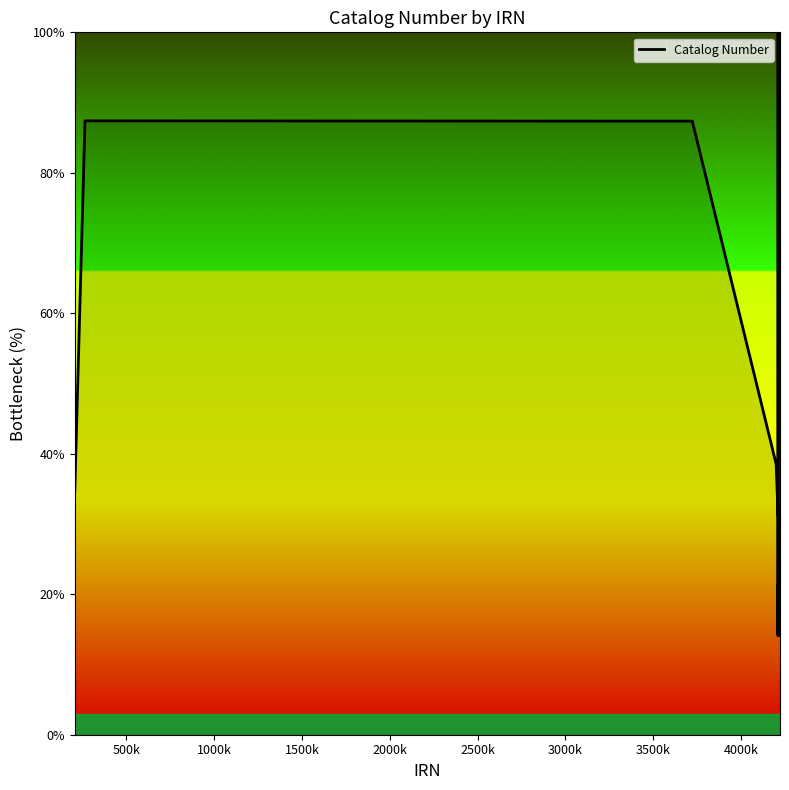

What is the smallest value displayed?

14.1